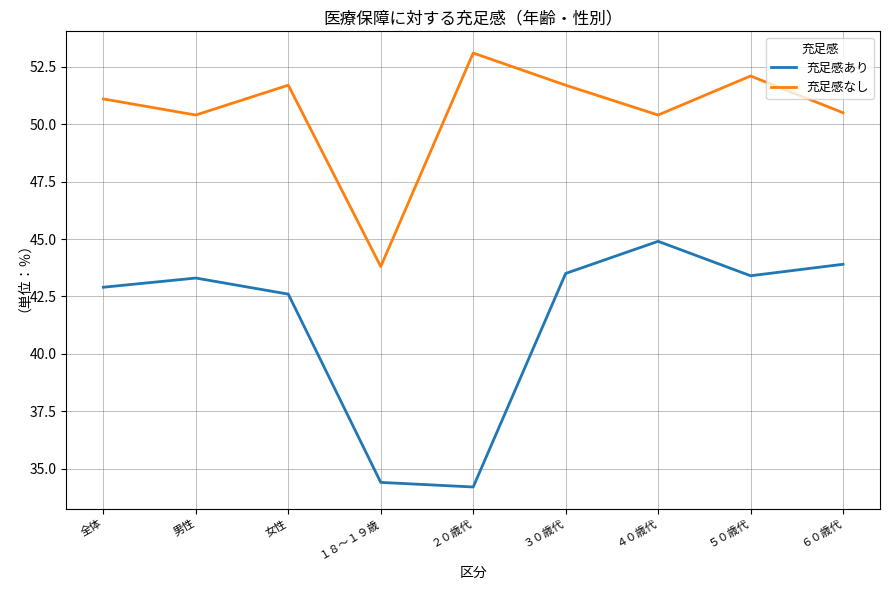

What is the lowest value of the 充足感なし series?

43.8